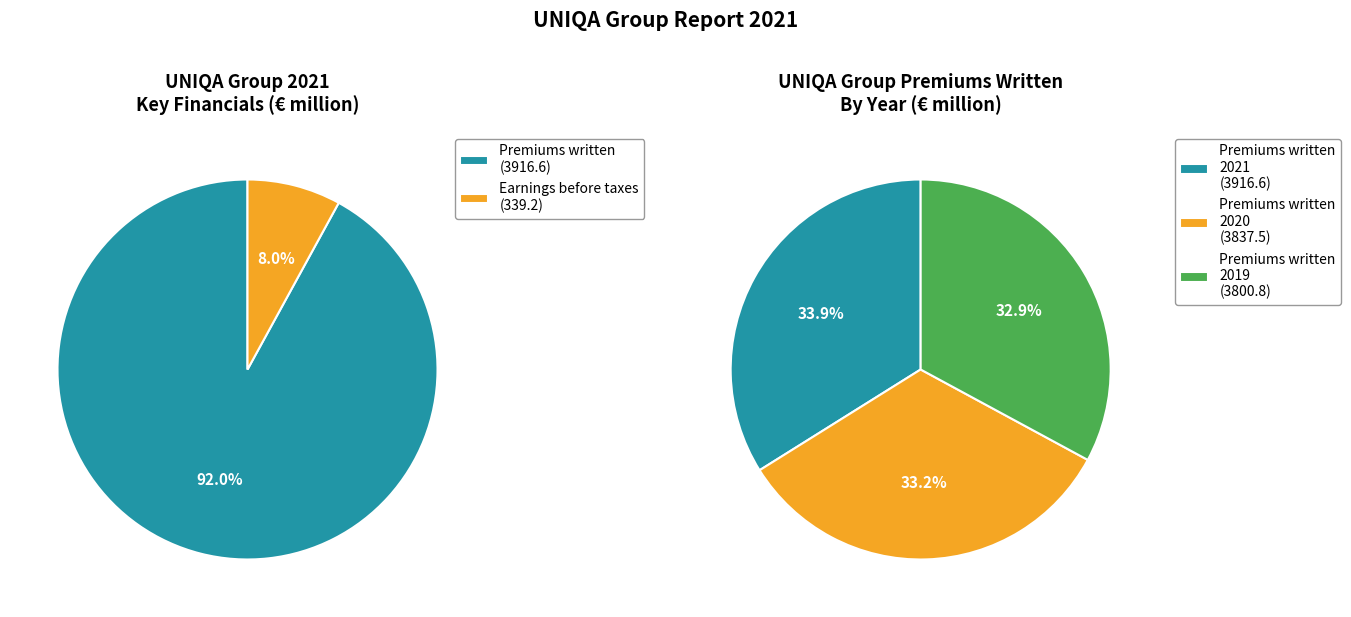

The Premiums written slice represents 81% of the pie. True or false?

False